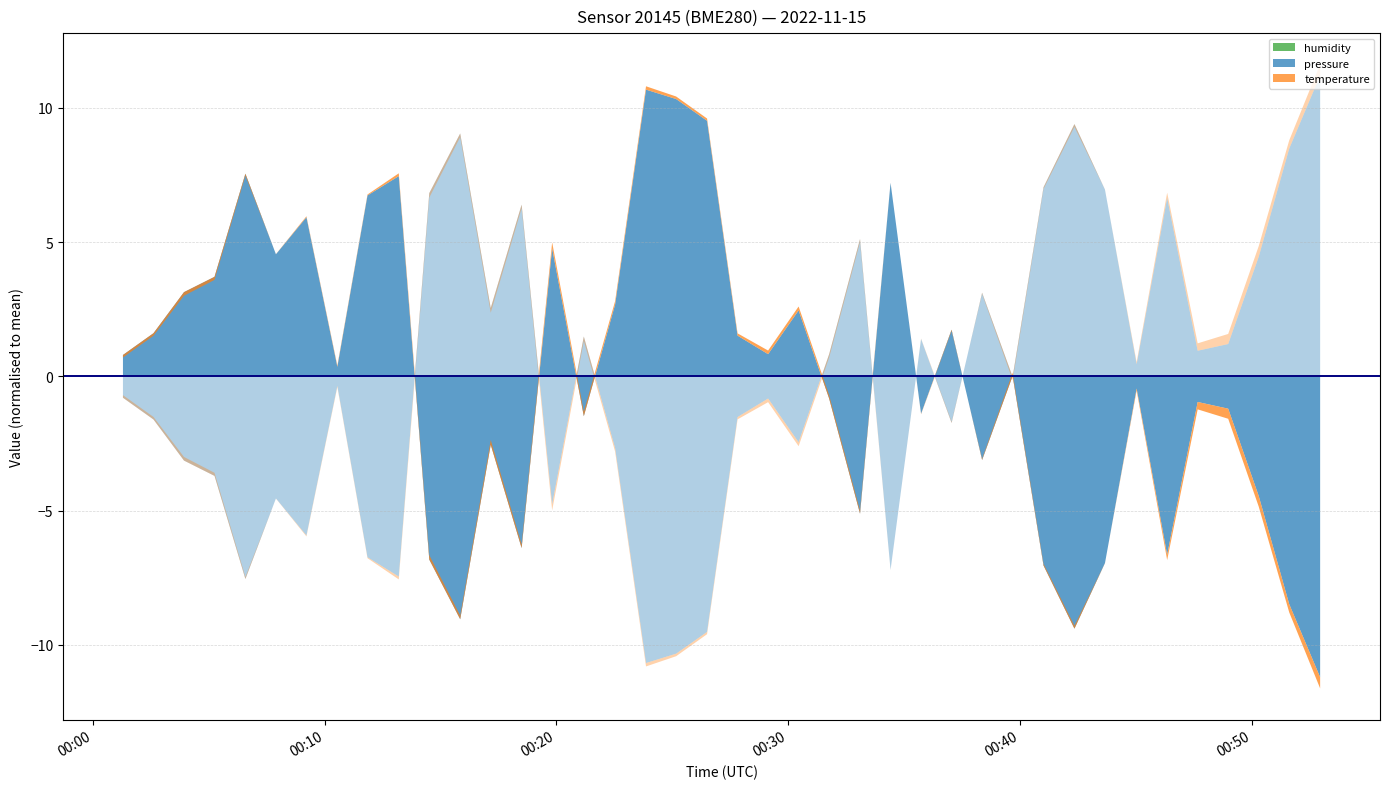

Reading left to right, what are all the values shown in this chart?

pressure: 2022-11-15T00:01:18=99595.2	2022-11-15T00:02:37=99596.1	2022-11-15T00:03:56=99597.6	2022-11-15T00:05:15=99598.2	2022-11-15T00:06:35=99602.0	2022-11-15T00:07:54=99599.0	2022-11-15T00:09:13=99600.4	2022-11-15T00:10:33=99594.8	2022-11-15T00:11:51=99601.2	2022-11-15T00:13:12=99601.9	2022-11-15T00:14:31=99587.6	2022-11-15T00:15:51=99585.4	2022-11-15T00:17:10=99591.9	2022-11-15T00:18:30=99588.1	2022-11-15T00:19:49=99599.2	2022-11-15T00:21:11=99593.0	2022-11-15T00:22:32=99597.1	2022-11-15T00:23:52=99605.1	2022-11-15T00:25:10=99604.8	2022-11-15T00:26:30=99604.0	2022-11-15T00:27:49=99596.0	2022-11-15T00:29:08=99595.3	2022-11-15T00:30:27=99596.9	2022-11-15T00:31:46=99593.6	2022-11-15T00:33:06=99589.3	2022-11-15T00:34:25=99601.7	2022-11-15T00:35:44=99593.1	2022-11-15T00:37:03=99596.2	2022-11-15T00:38:22=99591.3	2022-11-15T00:39:41=99594.5	2022-11-15T00:41:01=99587.4	2022-11-15T00:42:21=99585.1	2022-11-15T00:43:40=99587.5	2022-11-15T00:45:02=99594.0	2022-11-15T00:46:21=99587.8	2022-11-15T00:47:40=99593.5	2022-11-15T00:48:59=99593.2	2022-11-15T00:50:18=99590.0	2022-11-15T00:51:37=99586.0	2022-11-15T00:52:57=99583.2
temperature: 2022-11-15T00:01:18=12.5	2022-11-15T00:02:37=12.5	2022-11-15T00:03:56=12.5	2022-11-15T00:05:15=12.5	2022-11-15T00:06:35=12.6	2022-11-15T00:07:54=12.6	2022-11-15T00:09:13=12.7	2022-11-15T00:10:33=12.7	2022-11-15T00:11:51=12.7	2022-11-15T00:13:12=12.7	2022-11-15T00:14:31=12.8	2022-11-15T00:15:51=12.8	2022-11-15T00:17:10=12.8	2022-11-15T00:18:30=12.8	2022-11-15T00:19:49=12.8	2022-11-15T00:21:11=12.8	2022-11-15T00:22:32=12.8	2022-11-15T00:23:52=12.8	2022-11-15T00:25:10=12.7	2022-11-15T00:26:30=12.7	2022-11-15T00:27:49=12.7	2022-11-15T00:29:08=12.8	2022-11-15T00:30:27=12.8	2022-11-15T00:31:46=12.8	2022-11-15T00:33:06=12.7	2022-11-15T00:34:25=12.6	2022-11-15T00:35:44=12.6	2022-11-15T00:37:03=12.6	2022-11-15T00:38:22=12.7	2022-11-15T00:39:41=12.8	2022-11-15T00:41:01=12.7	2022-11-15T00:42:21=12.7	2022-11-15T00:43:40=12.6	2022-11-15T00:45:02=12.6	2022-11-15T00:46:21=12.4	2022-11-15T00:47:40=12.3	2022-11-15T00:48:59=12.2	2022-11-15T00:50:18=12.2	2022-11-15T00:51:37=12.3	2022-11-15T00:52:57=12.2
humidity: 2022-11-15T00:01:18=100.0	2022-11-15T00:02:37=100.0	2022-11-15T00:03:56=100.0	2022-11-15T00:05:15=100.0	2022-11-15T00:06:35=100.0	2022-11-15T00:07:54=100.0	2022-11-15T00:09:13=100.0	2022-11-15T00:10:33=100.0	2022-11-15T00:11:51=100.0	2022-11-15T00:13:12=100.0	2022-11-15T00:14:31=100.0	2022-11-15T00:15:51=100.0	2022-11-15T00:17:10=100.0	2022-11-15T00:18:30=100.0	2022-11-15T00:19:49=100.0	2022-11-15T00:21:11=100.0	2022-11-15T00:22:32=100.0	2022-11-15T00:23:52=100.0	2022-11-15T00:25:10=100.0	2022-11-15T00:26:30=100.0	2022-11-15T00:27:49=100.0	2022-11-15T00:29:08=100.0	2022-11-15T00:30:27=100.0	2022-11-15T00:31:46=100.0	2022-11-15T00:33:06=100.0	2022-11-15T00:34:25=100.0	2022-11-15T00:35:44=100.0	2022-11-15T00:37:03=100.0	2022-11-15T00:38:22=100.0	2022-11-15T00:39:41=100.0	2022-11-15T00:41:01=100.0	2022-11-15T00:42:21=100.0	2022-11-15T00:43:40=100.0	2022-11-15T00:45:02=100.0	2022-11-15T00:46:21=100.0	2022-11-15T00:47:40=100.0	2022-11-15T00:48:59=100.0	2022-11-15T00:50:18=100.0	2022-11-15T00:51:37=100.0	2022-11-15T00:52:57=100.0